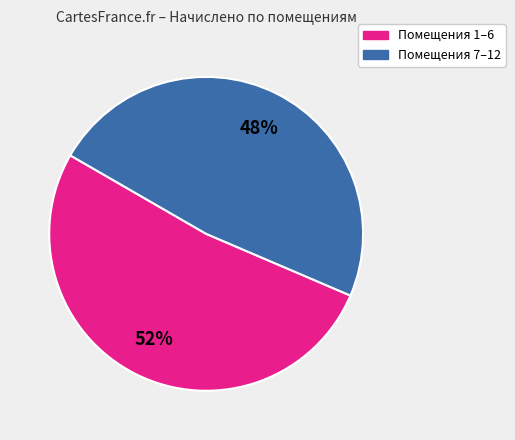

Is there a majority slice in this chart?

Yes